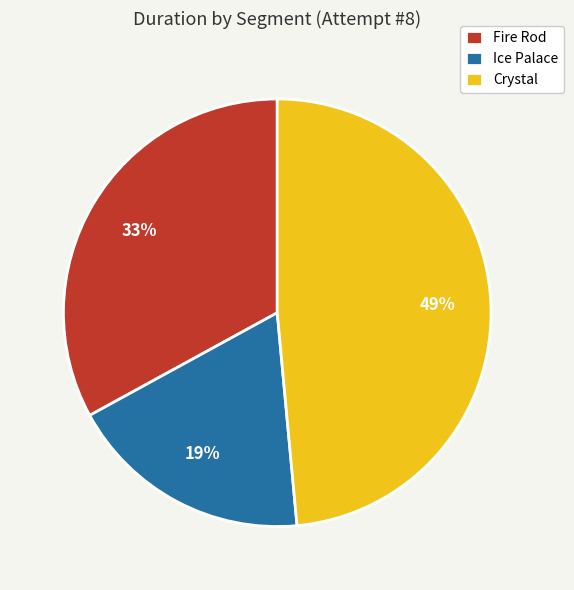

To the nearest percent, what percentage of the pie is Fire Rod?

33%